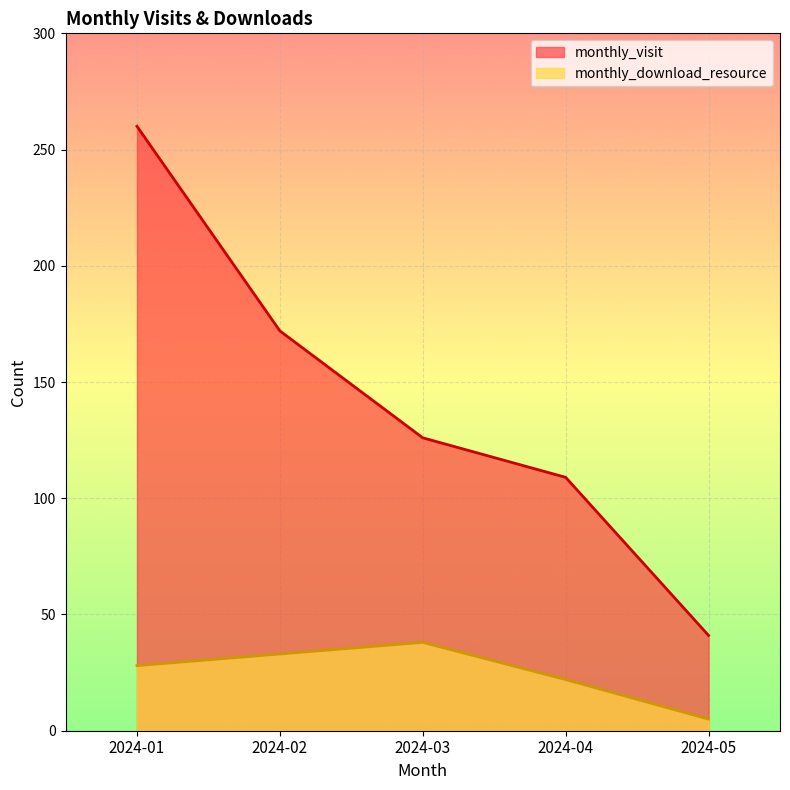

How many data points does each series have?

5